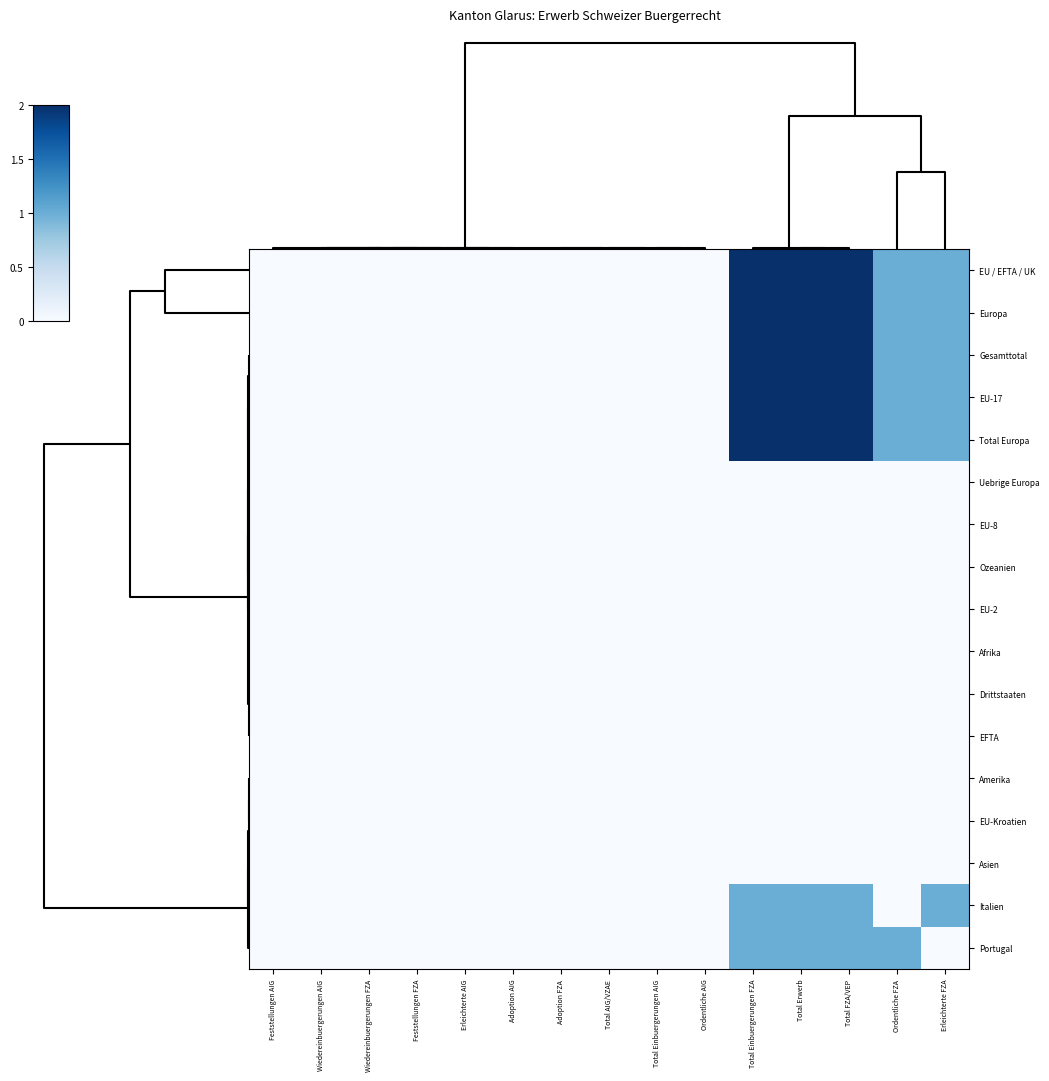

Between Adoption FZA and Total Erwerb, which is larger?

Total Erwerb